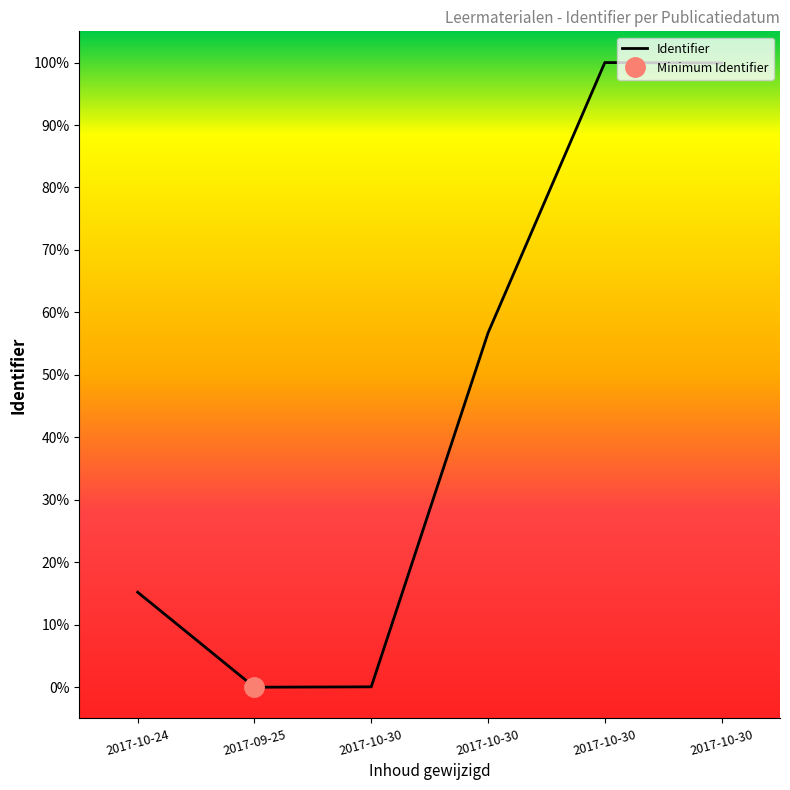

The value at 2017-10-30 is 24.8. True or false?

False